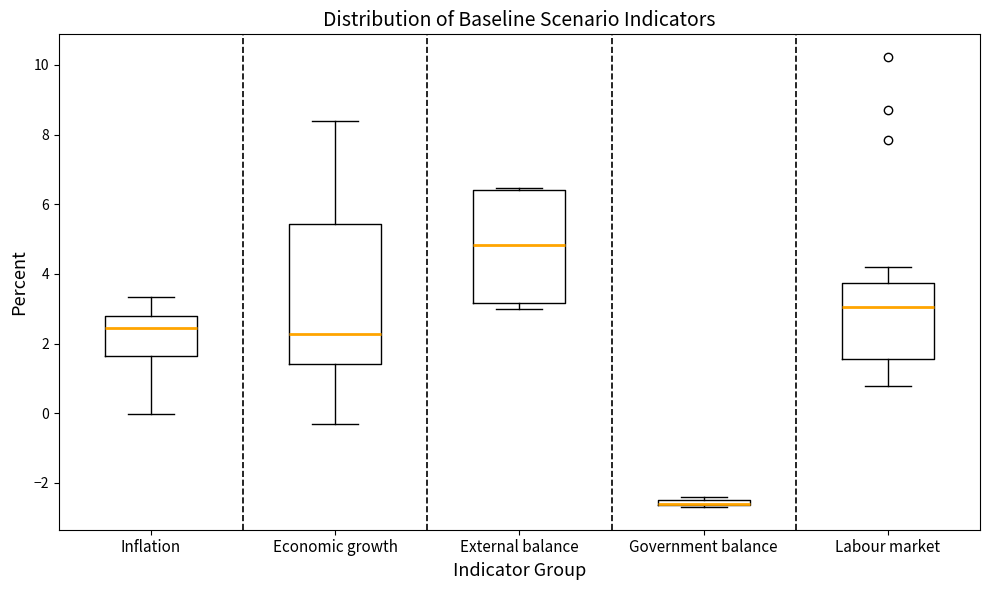

Comparing the boxes themselves (not the whiskers), which one is the tallest?

Economic growth